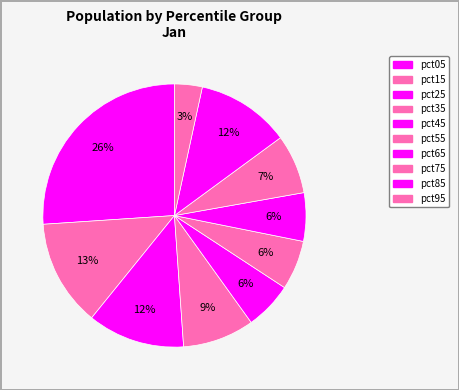

Which slice is the largest?

pct05